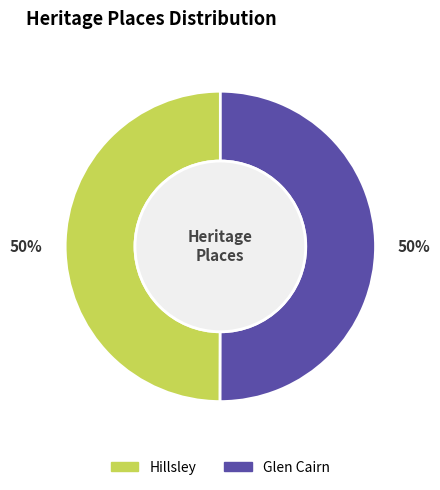

What is the ratio of the value at Glen Cairn to the value at Hillsley?

1.0